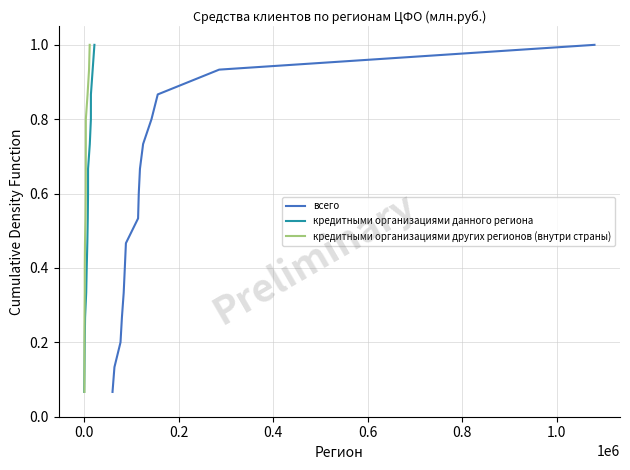

What is the difference between the maximum and minimum values in the кредитными организациями других регионов (внутри страны) series?

0.9